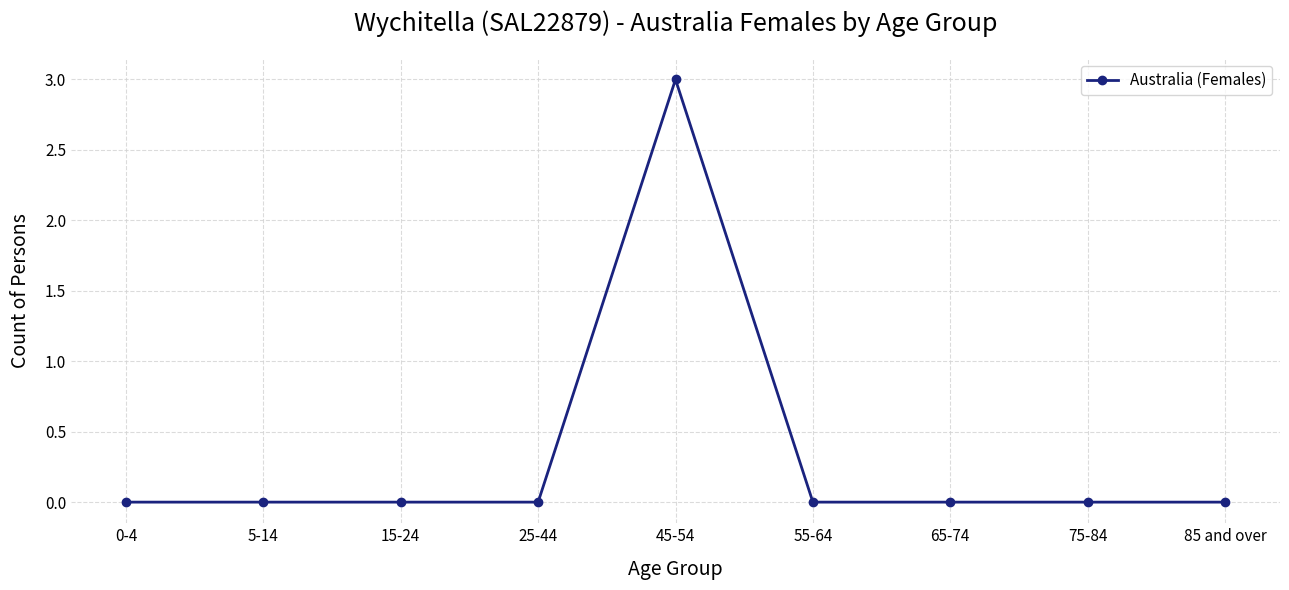

What is the label of the 4th point from the right?

55-64